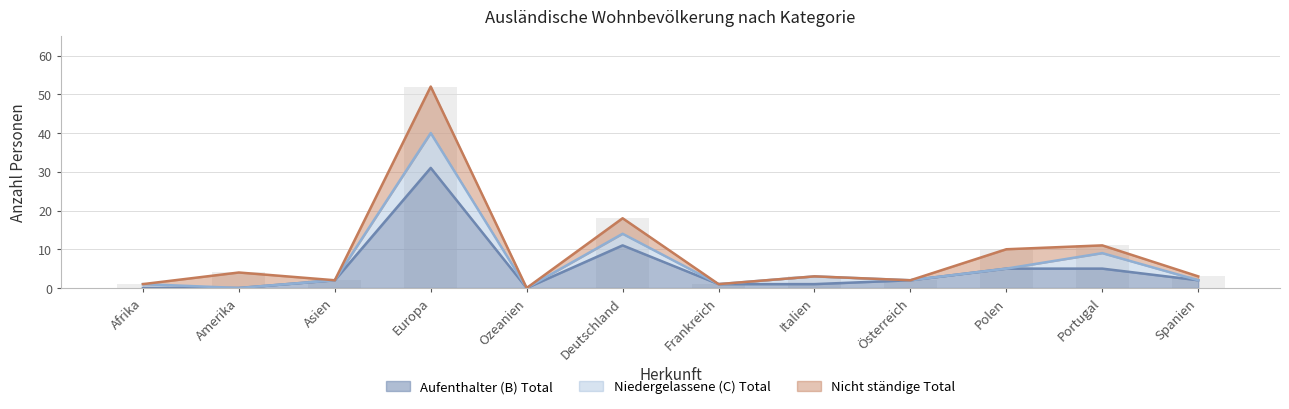

Is the value of Aufenthalter (B) Total at Amerika greater than the value of Nicht ständige Total at Afrika?

No